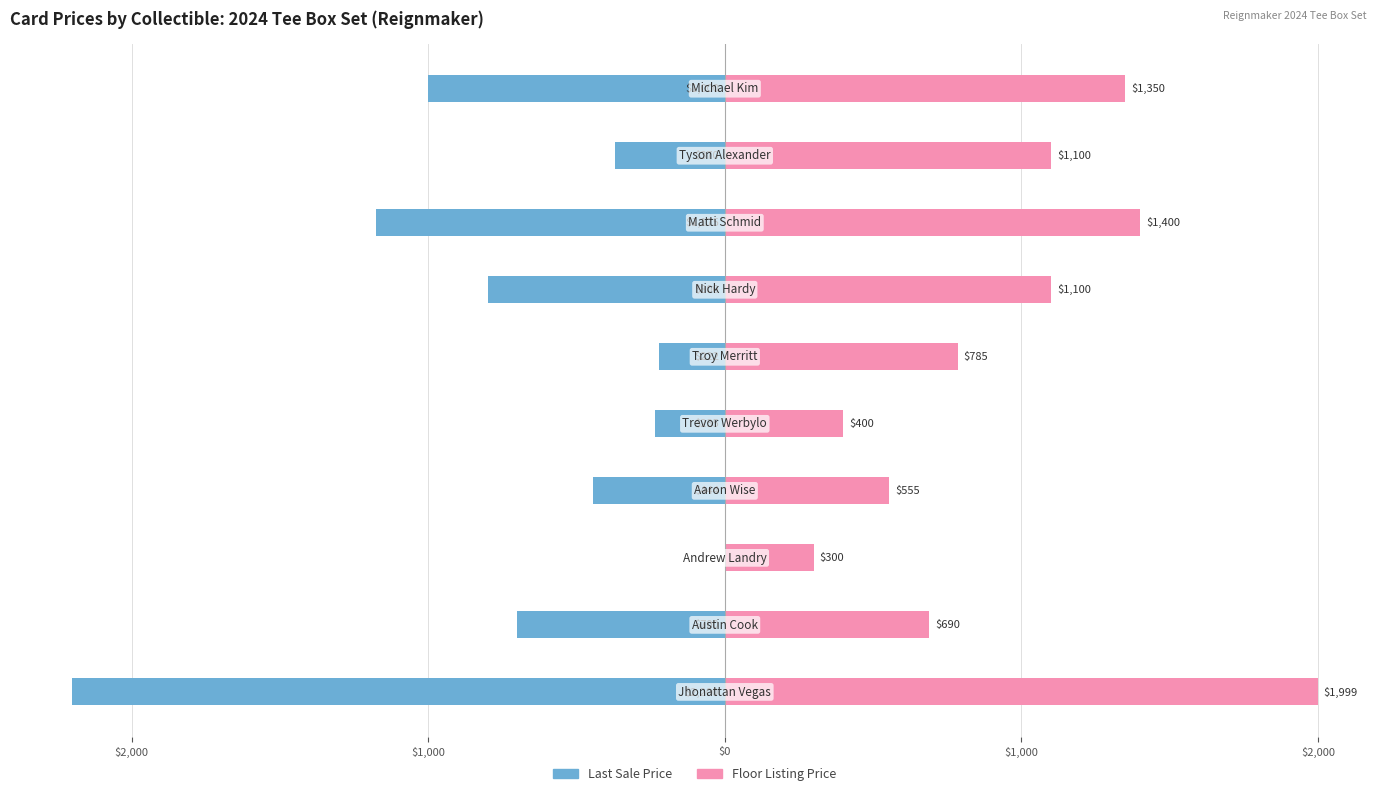

How many bars are there in total?

20